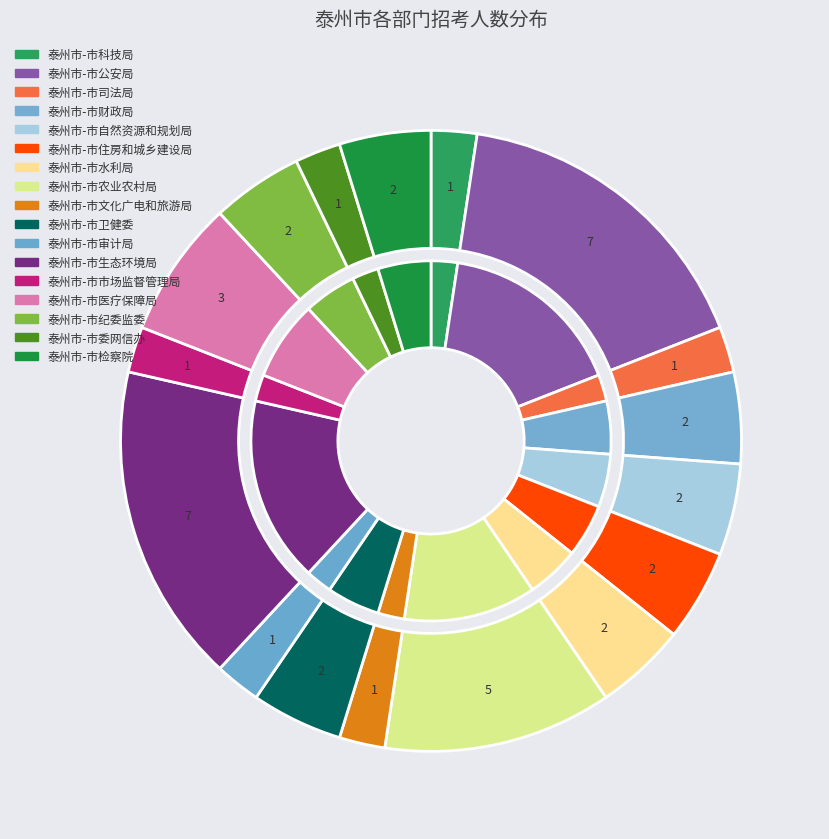

True or false: 泰州市-市纪委监委 accounts for 5% of the total.

True